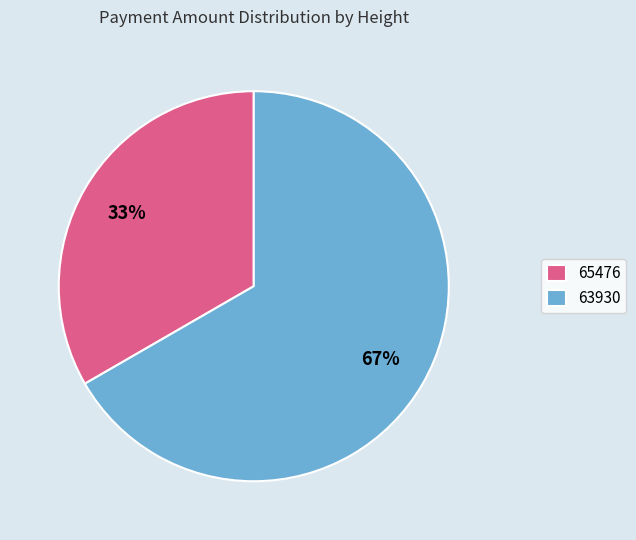

Which slice represents more than half of the pie?

63930